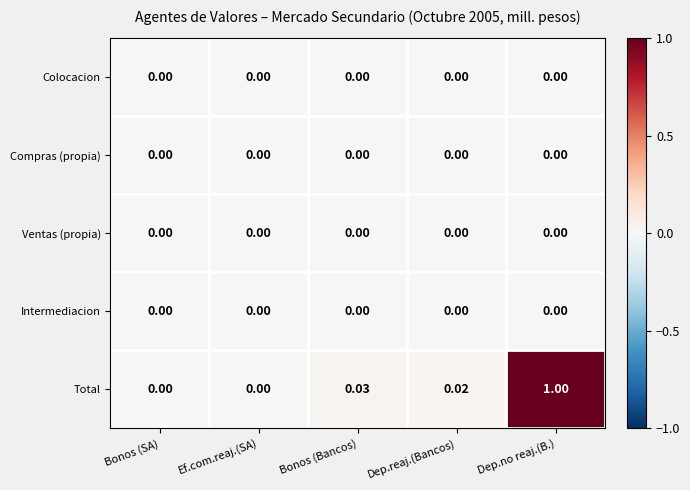

Which series changed the most between Ef.com.reaj.(SA) and Dep.reaj.(Bancos)?

Total